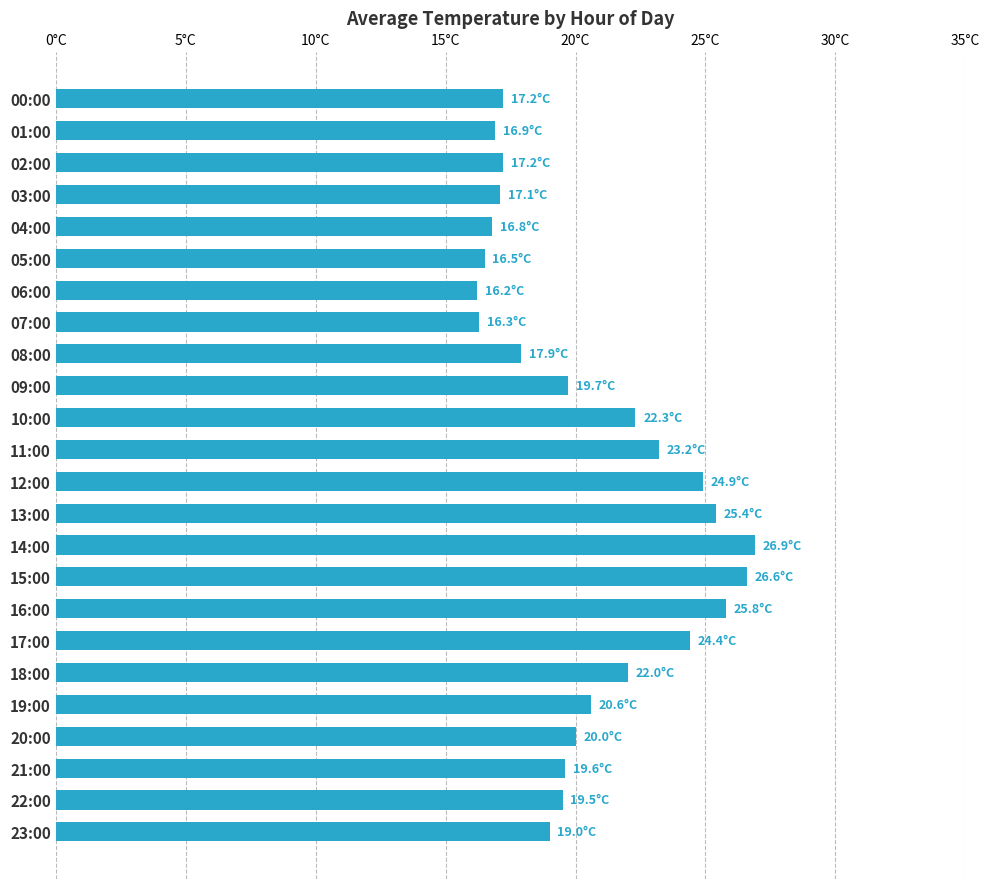

What is the smallest value displayed?

16.2